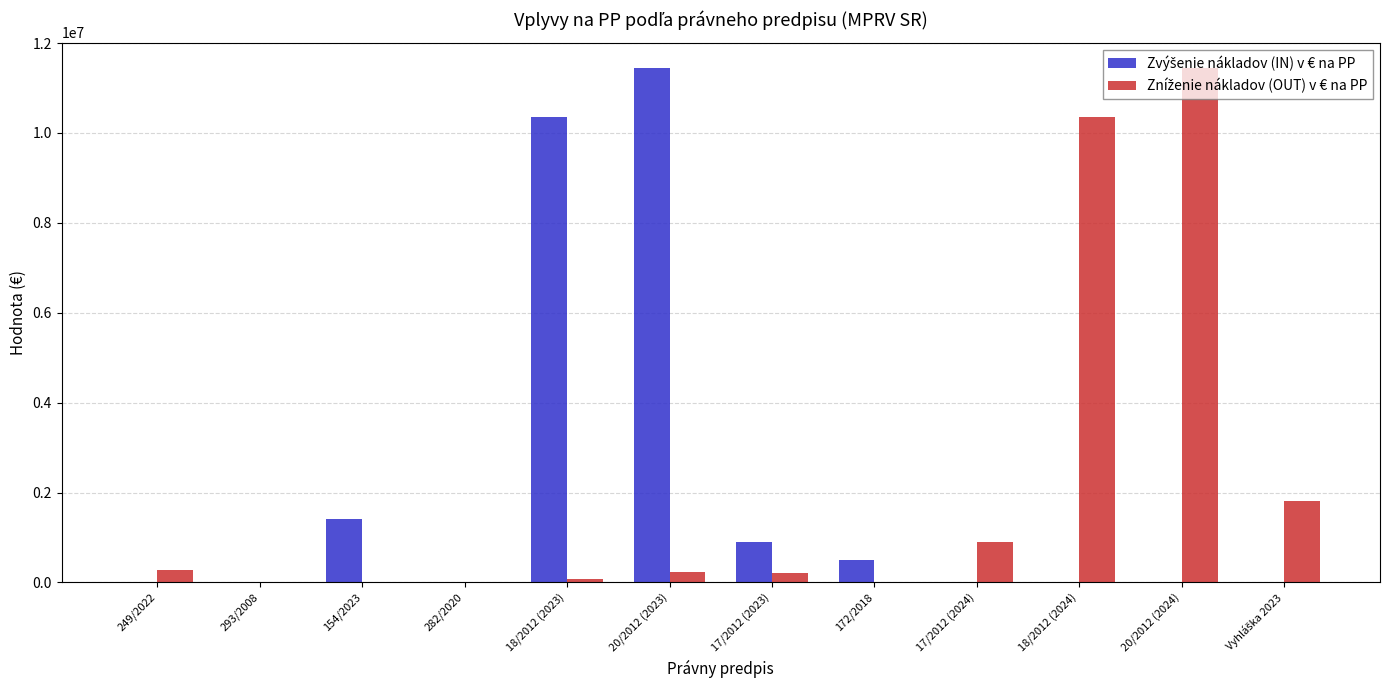

What is the maximum value shown in the chart?

11439648